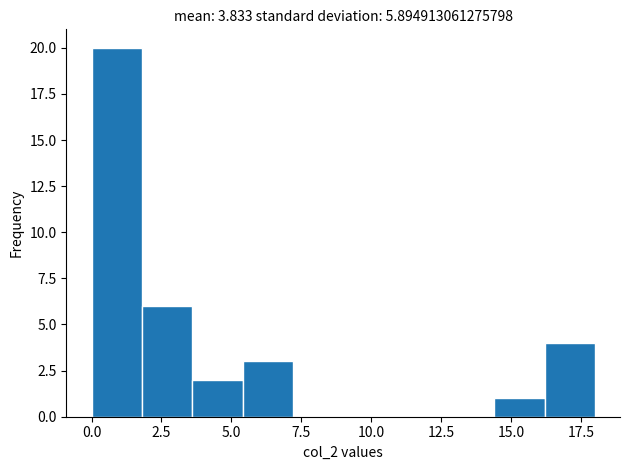

Around what value on the x-axis is the tallest bar? Give the approximate position of its centre, as read against the axis.

1.0